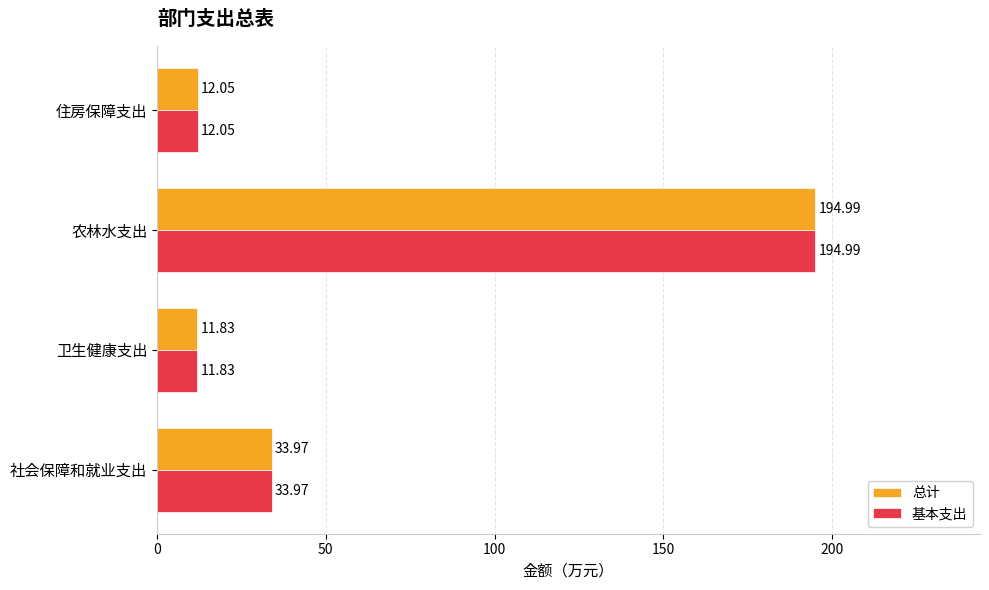

At which label does 基本支出 reach its minimum?

卫生健康支出